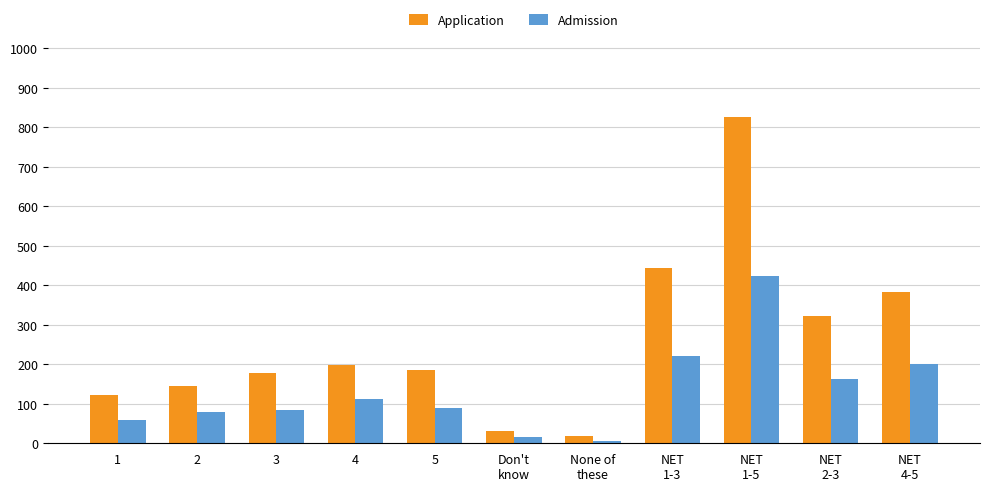

Where does the Admission series first go above 90?

4